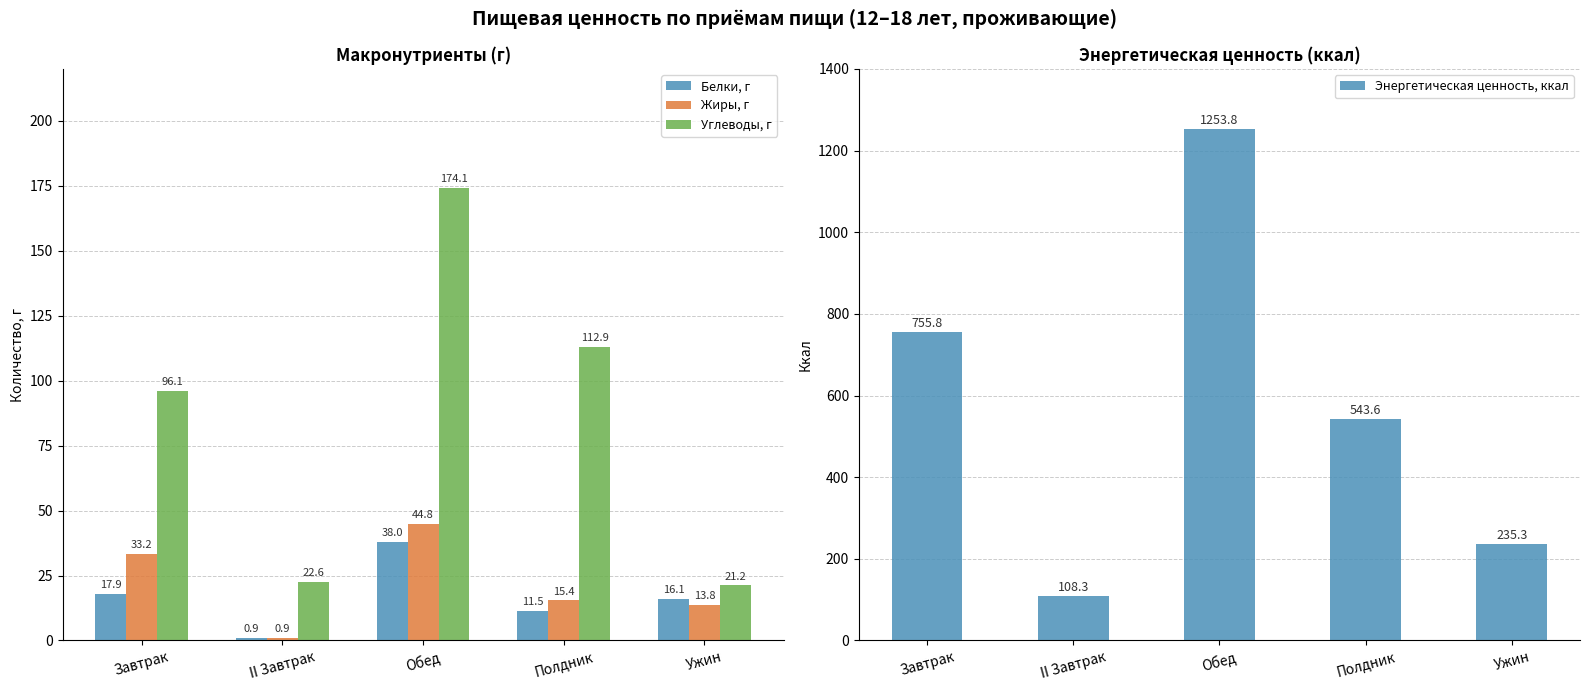

What is the value of the Углеводы, г bar at the 4th from the left?

112.9